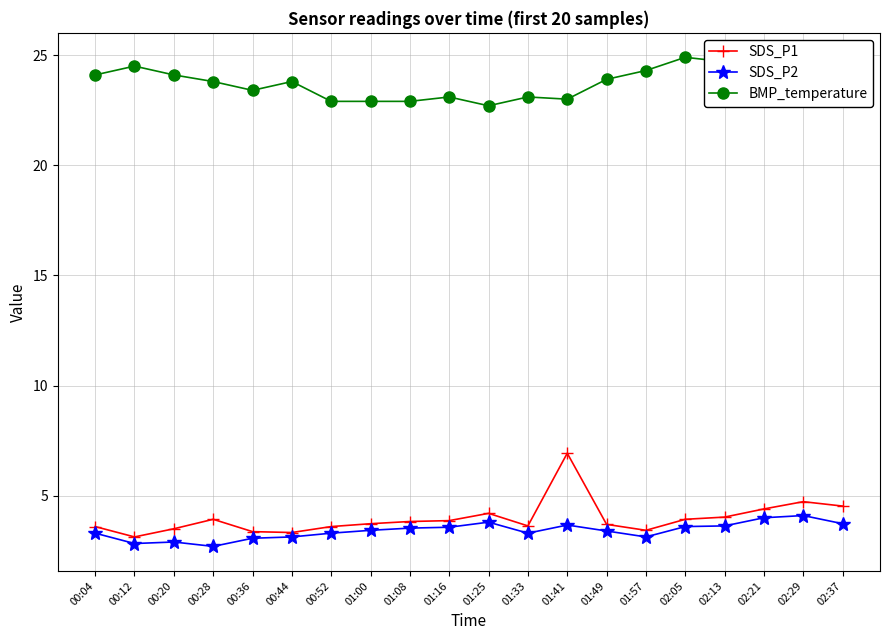

True or false: SDS_P2 and SDS_P1 intersect in this chart.

False